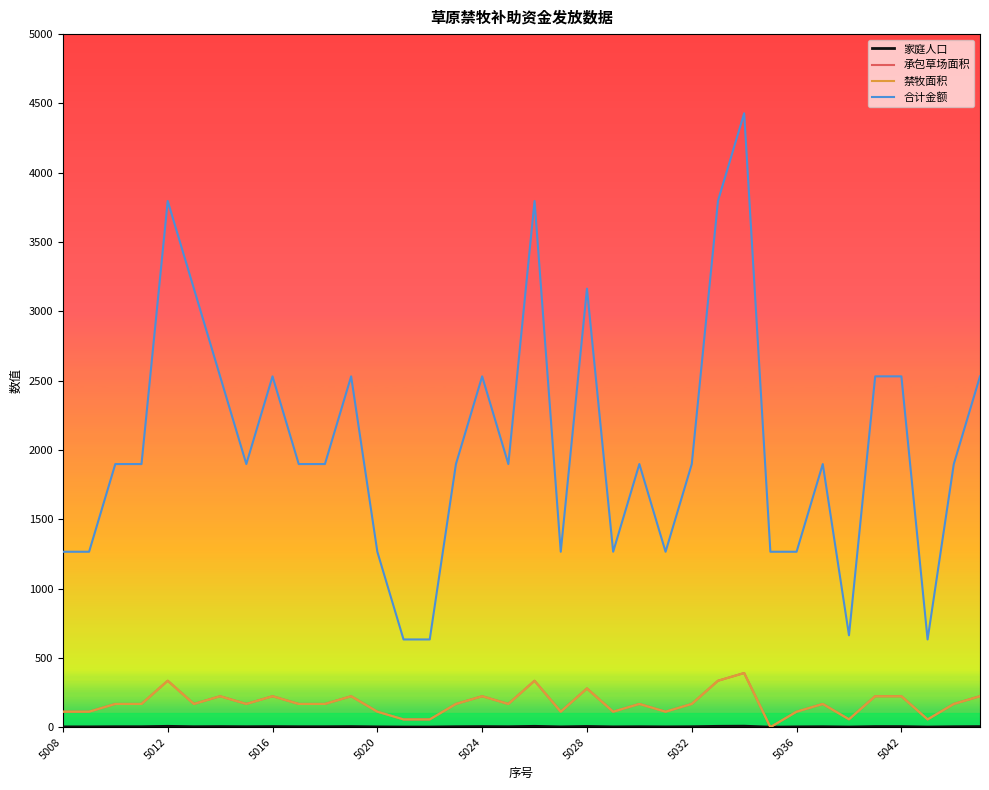

Does the chart have visible grid lines?

No